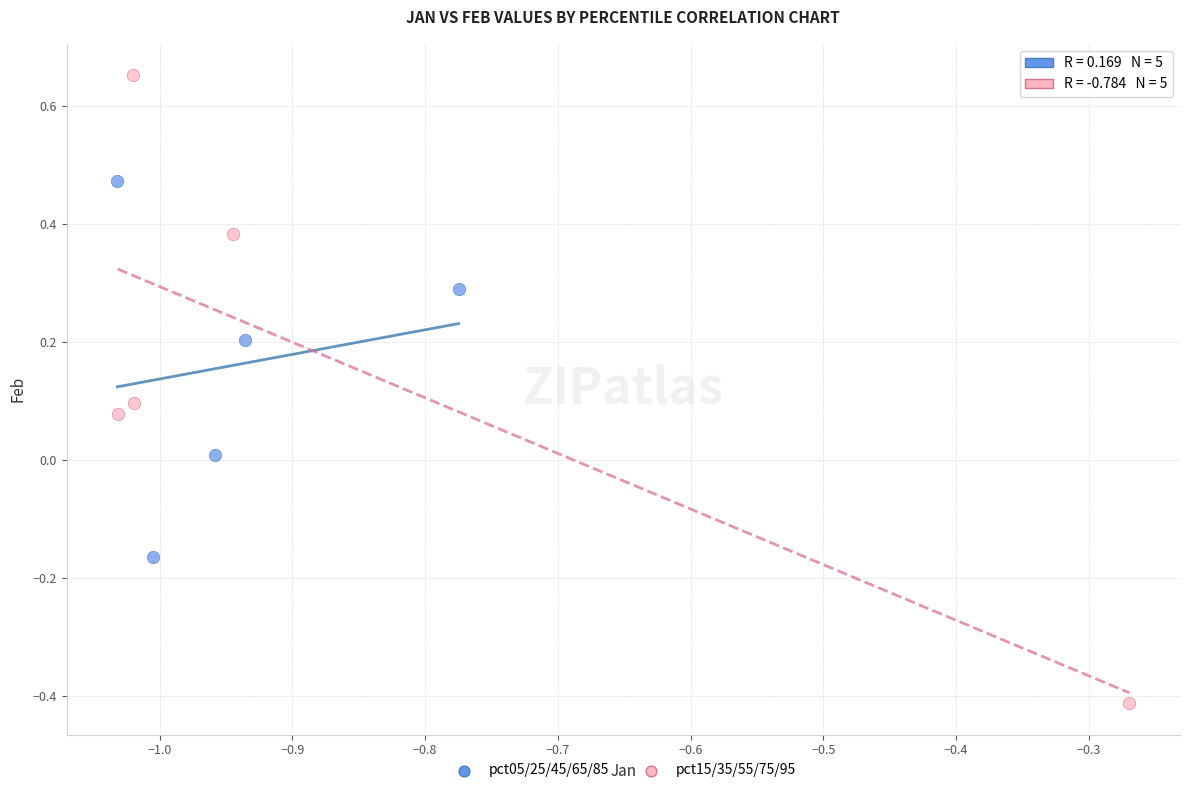

Which series contains the lowest Y value?

pct15/35/55/75/95